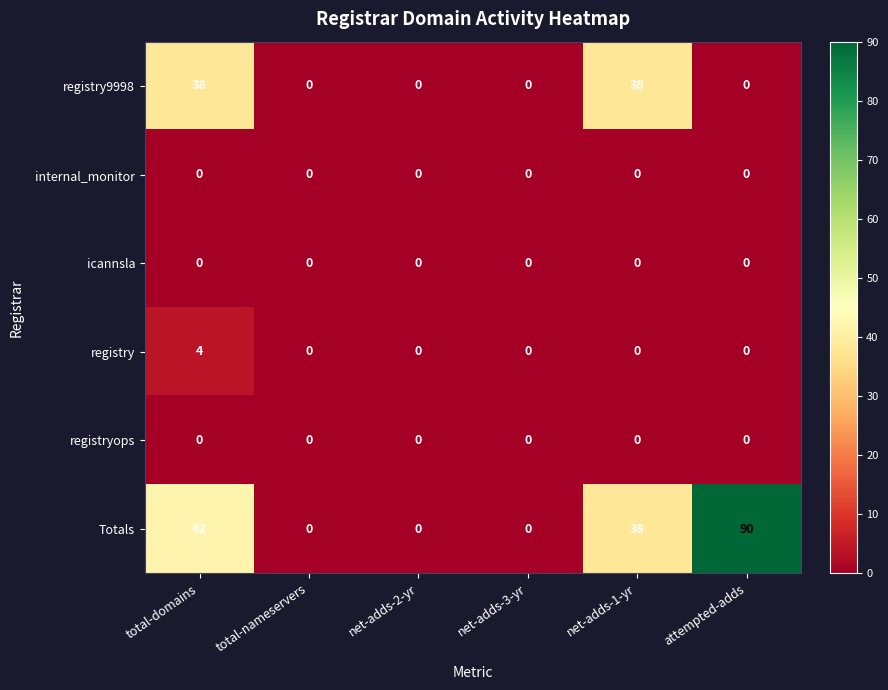

The value of Totals at net-adds-1-yr is 19. True or false?

False